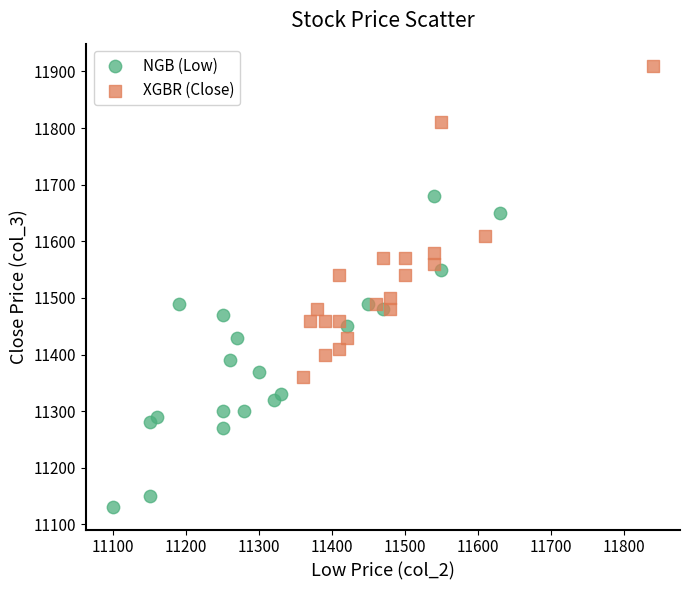

Which series reaches the minimum Y coordinate?

NGB (Low)